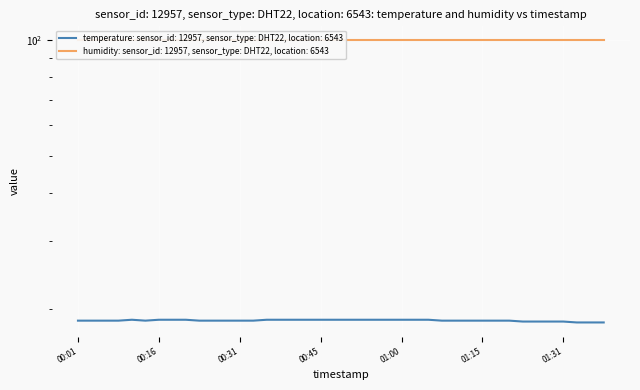

True or false: the data has more than 0 interior local peaks.

True